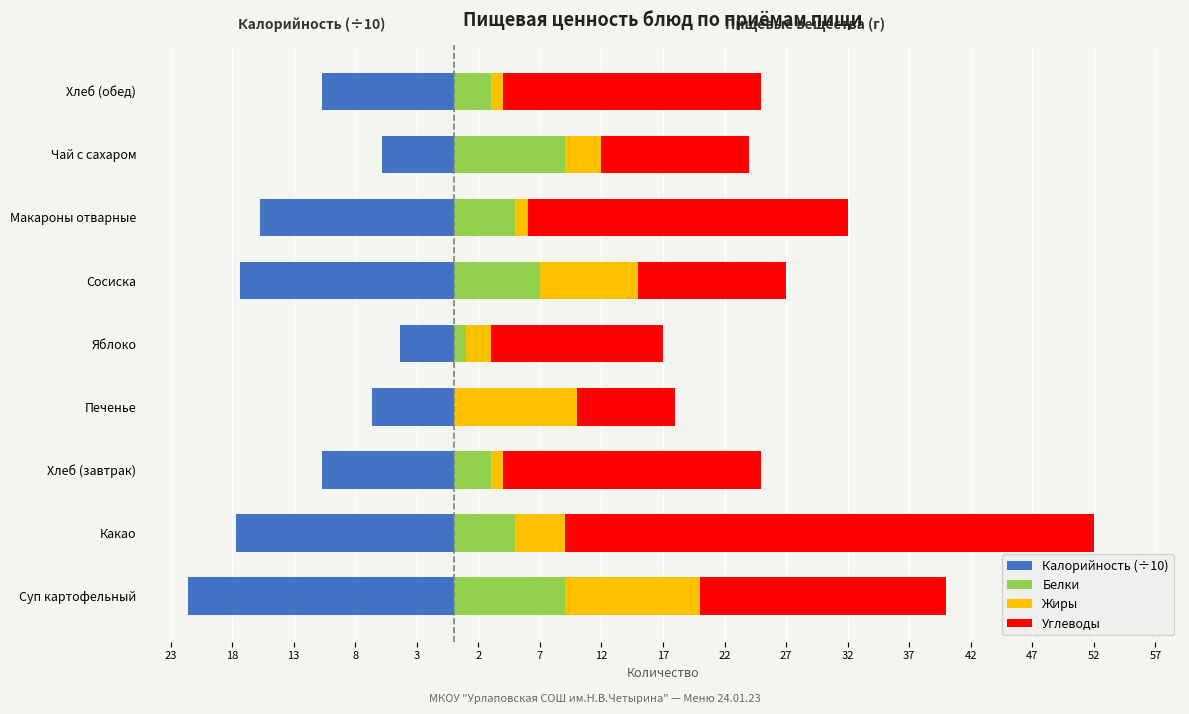

What are all the series names shown in the legend?

Калорийность (÷10), Белки, Жиры, Углеводы